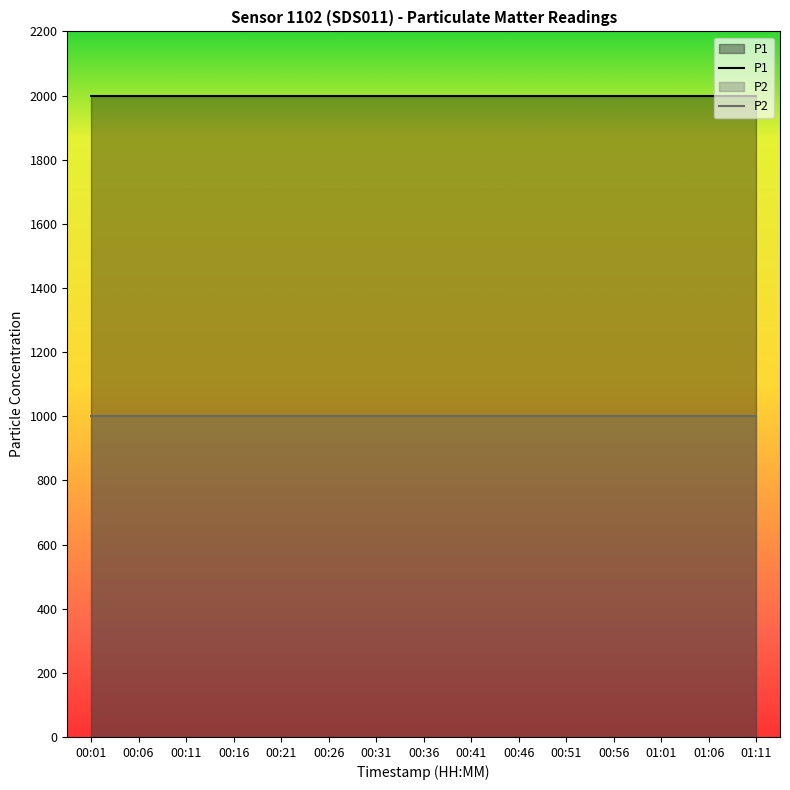

How many lines are shown in the chart?

2